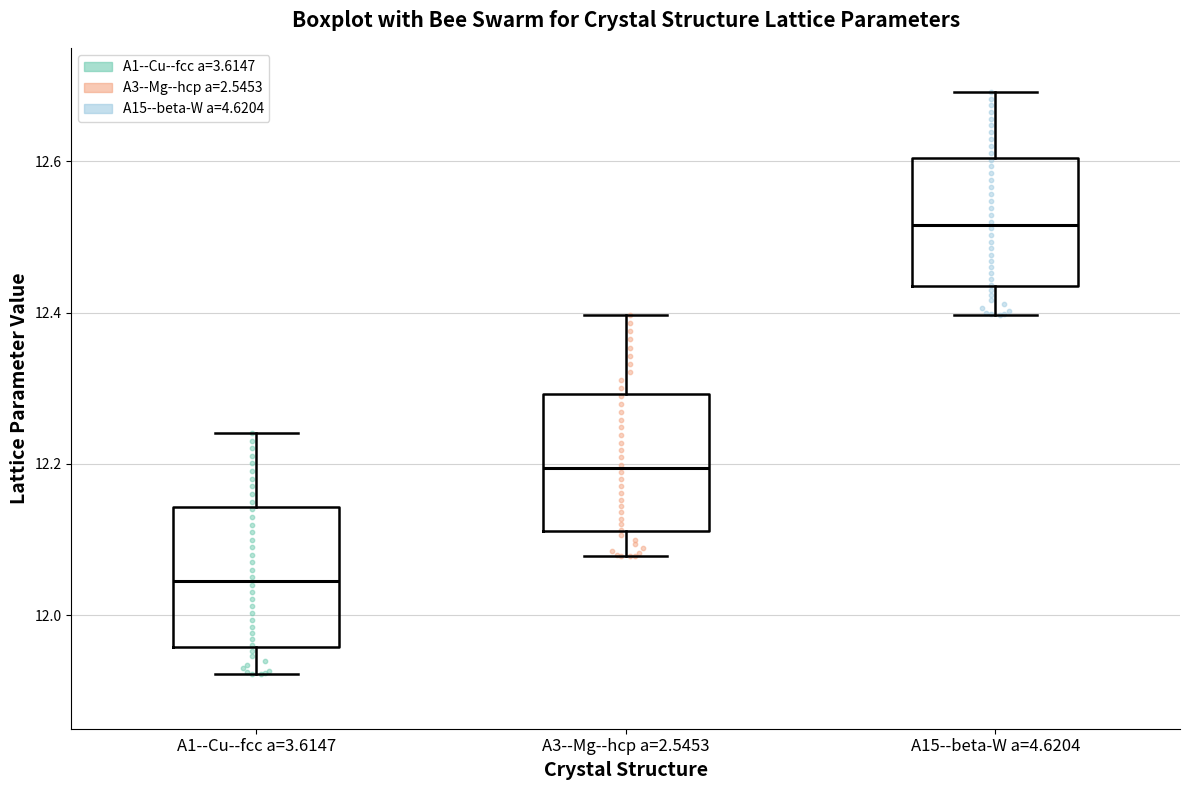

Reading left to right, transcribe this box plot: for each box, give where its median line is, the range the box spans, and where its two whiskers end, as read against the y-axis. The values are not printed on the chart, so give them approximately, as read against the axis.

A1--Cu--fcc a=3.6147: median 12.04, box 11.96 to 12.14, whiskers 11.92 to 12.24
A3--Mg--hcp a=2.5453: median 12.20, box 12.12 to 12.30, whiskers 12.08 to 12.40
A15--beta-W a=4.6204: median 12.52, box 12.44 to 12.60, whiskers 12.40 to 12.70